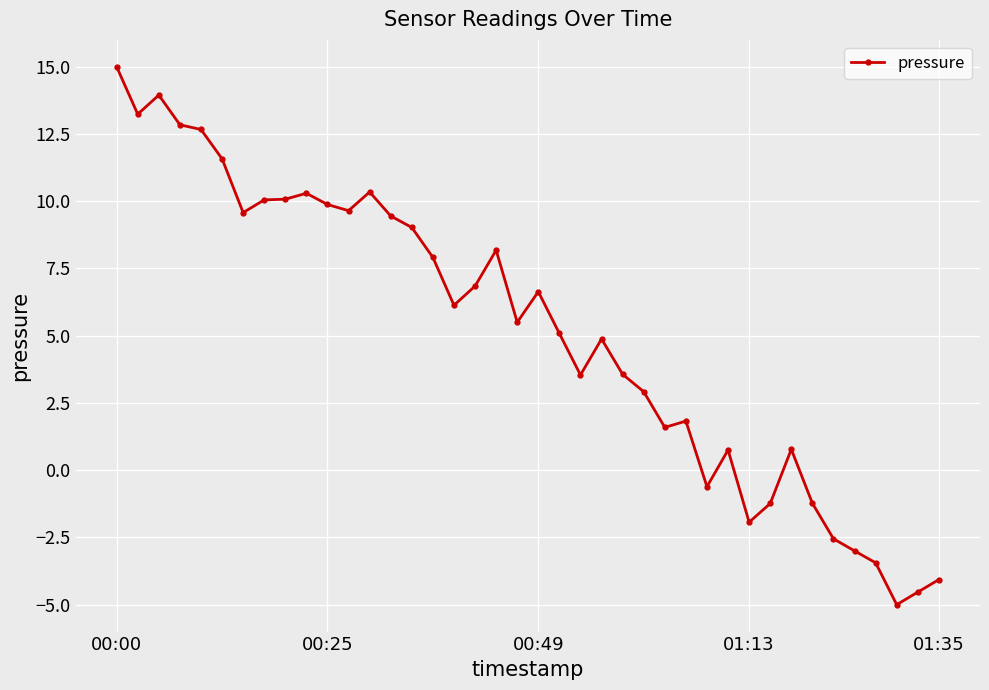

What is the greatest value displayed?

15.0